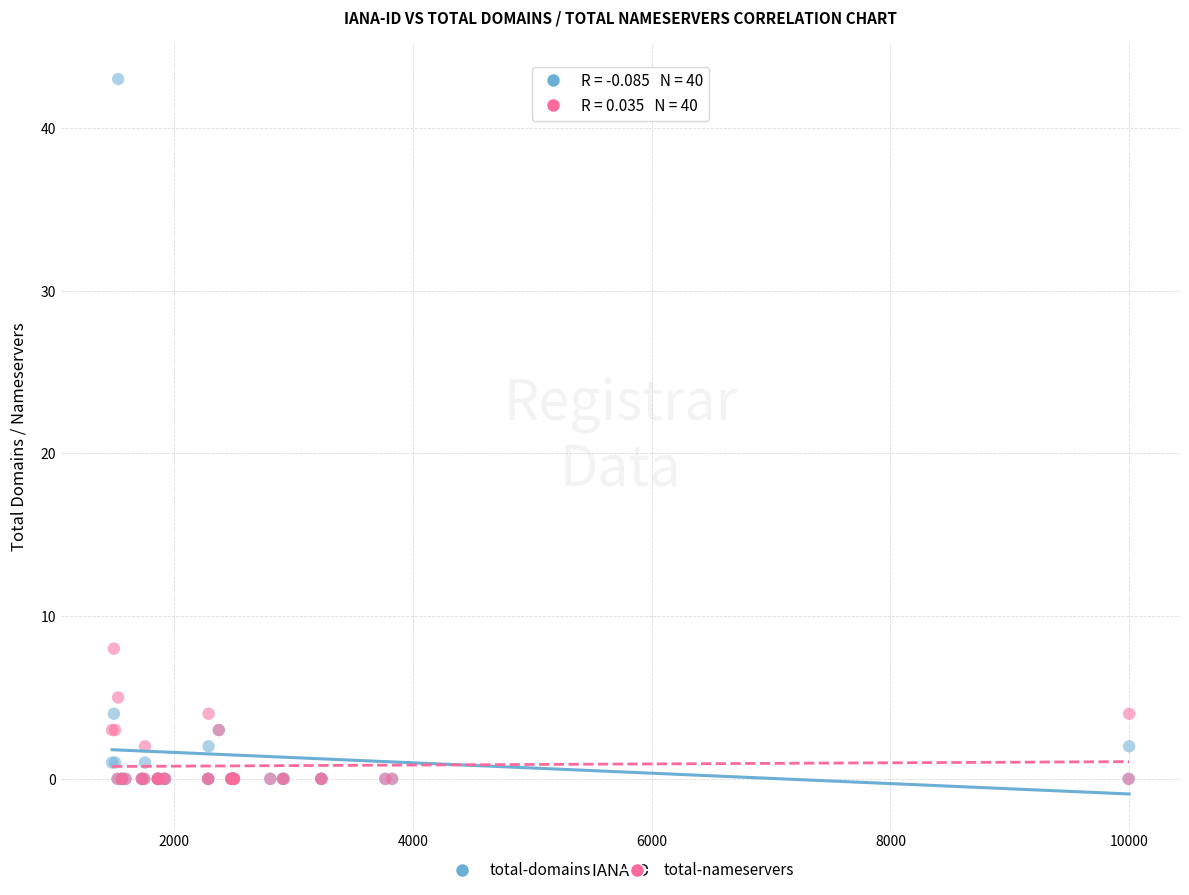

What are all the series names shown in the legend?

total-domains, total-nameservers